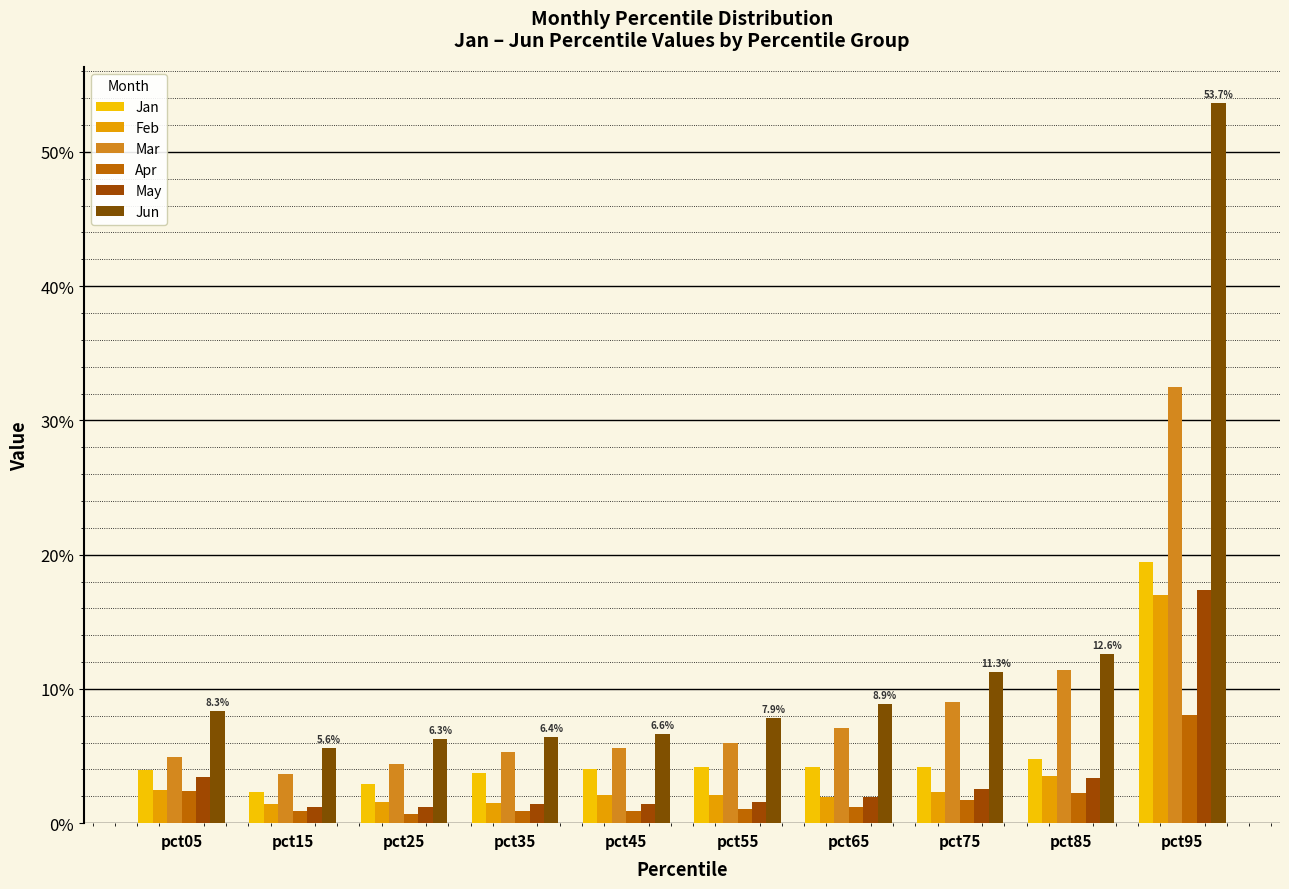

Which series has the largest range (max minus min)?

Jun